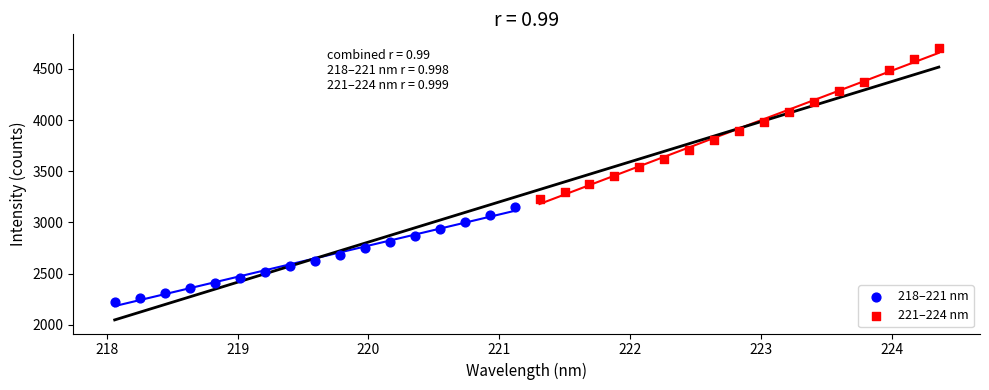

Which series contains the highest Y value?

221–224 nm